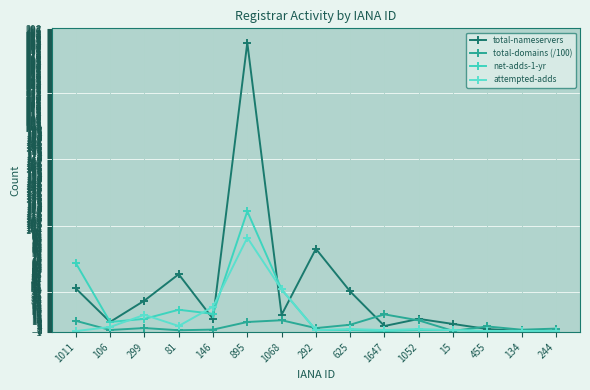

The total-domains (/100) series shows 8.9 at 895. True or false?

True